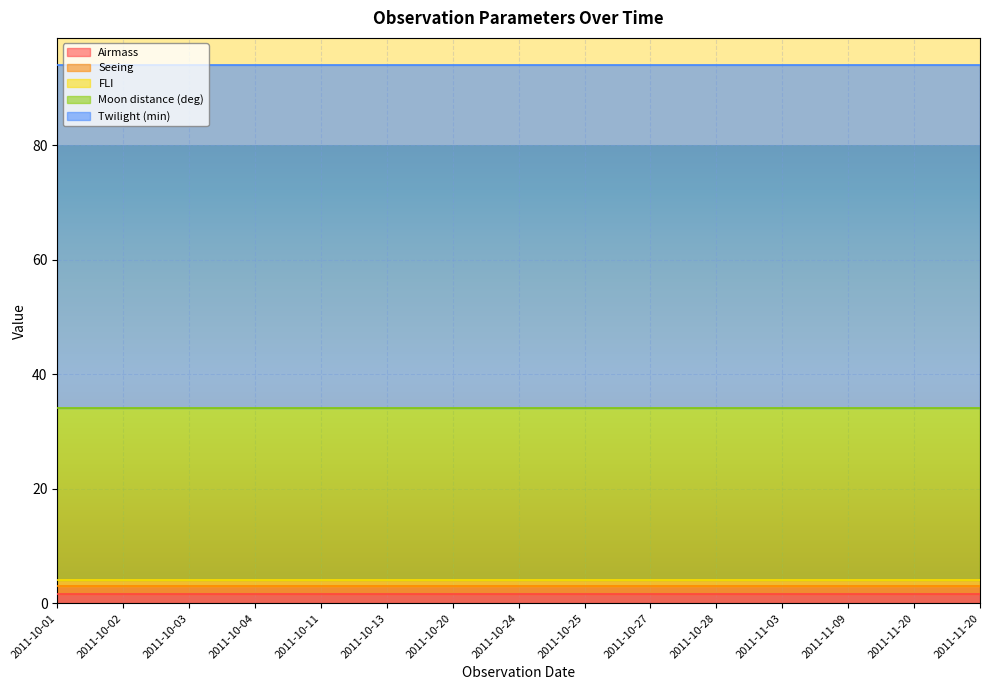

What are all the series names shown in the legend?

Airmass, Seeing, FLI, Moon distance (deg), Twilight (min)